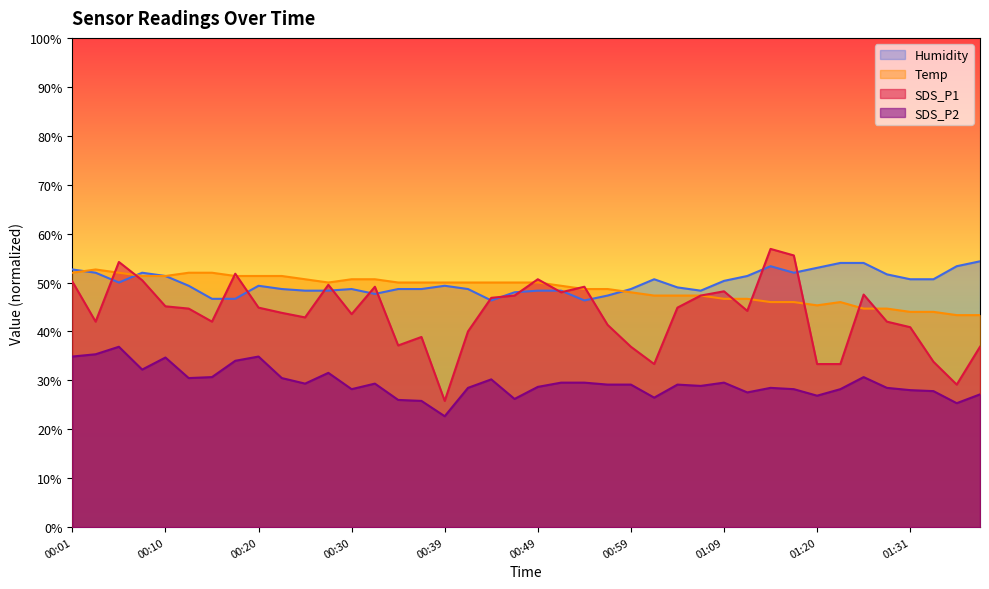

What is the sum of all Humidity values?

1997.0